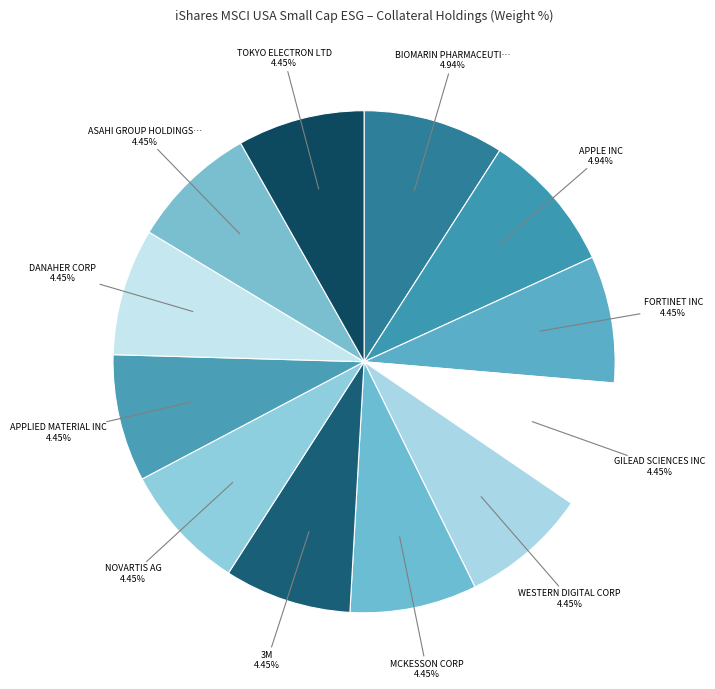

True or false: MCKESSON CORP accounts for 8% of the total.

True